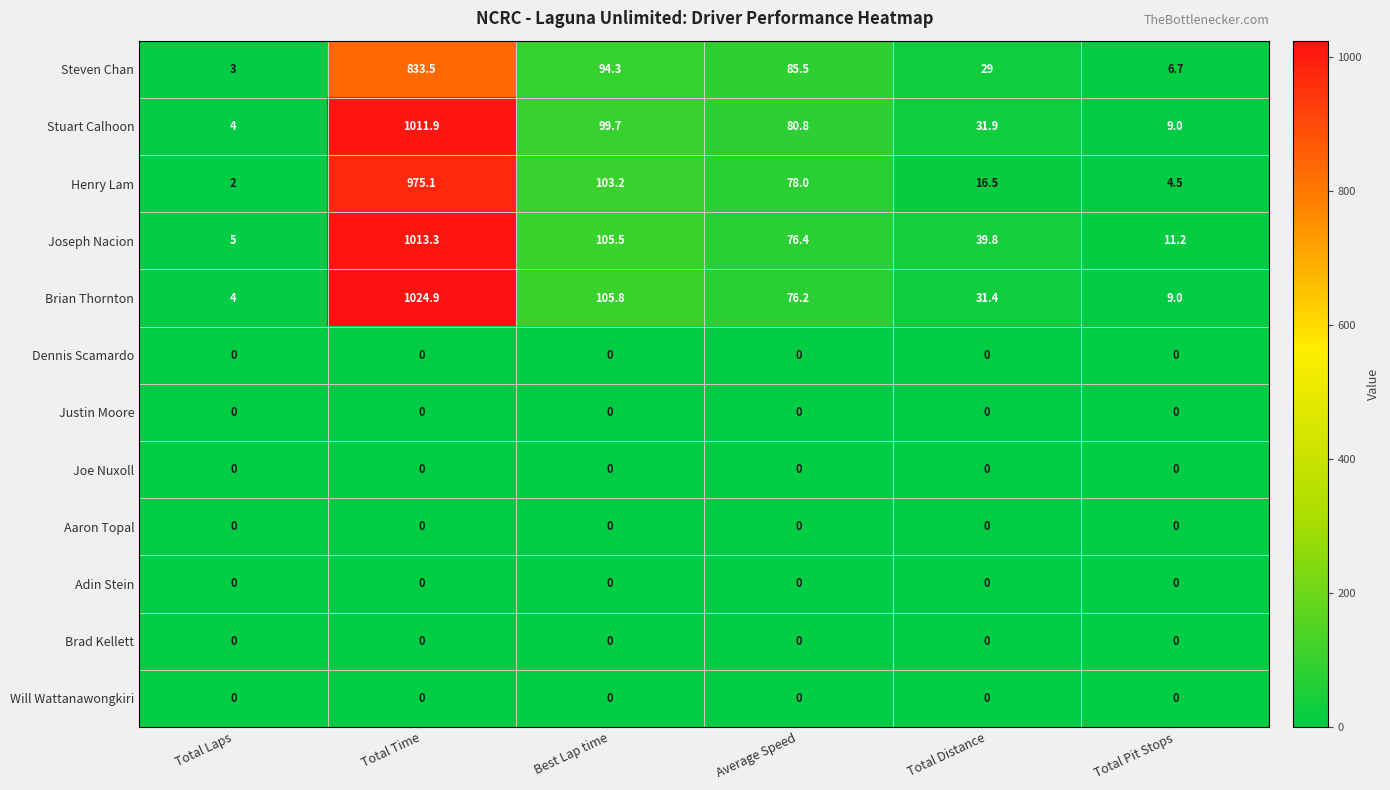

Rank the categories by Stuart Calhoon value from lowest to highest.

Total Laps, Total Pit Stops, Total Distance, Average Speed, Best Lap time, Total Time